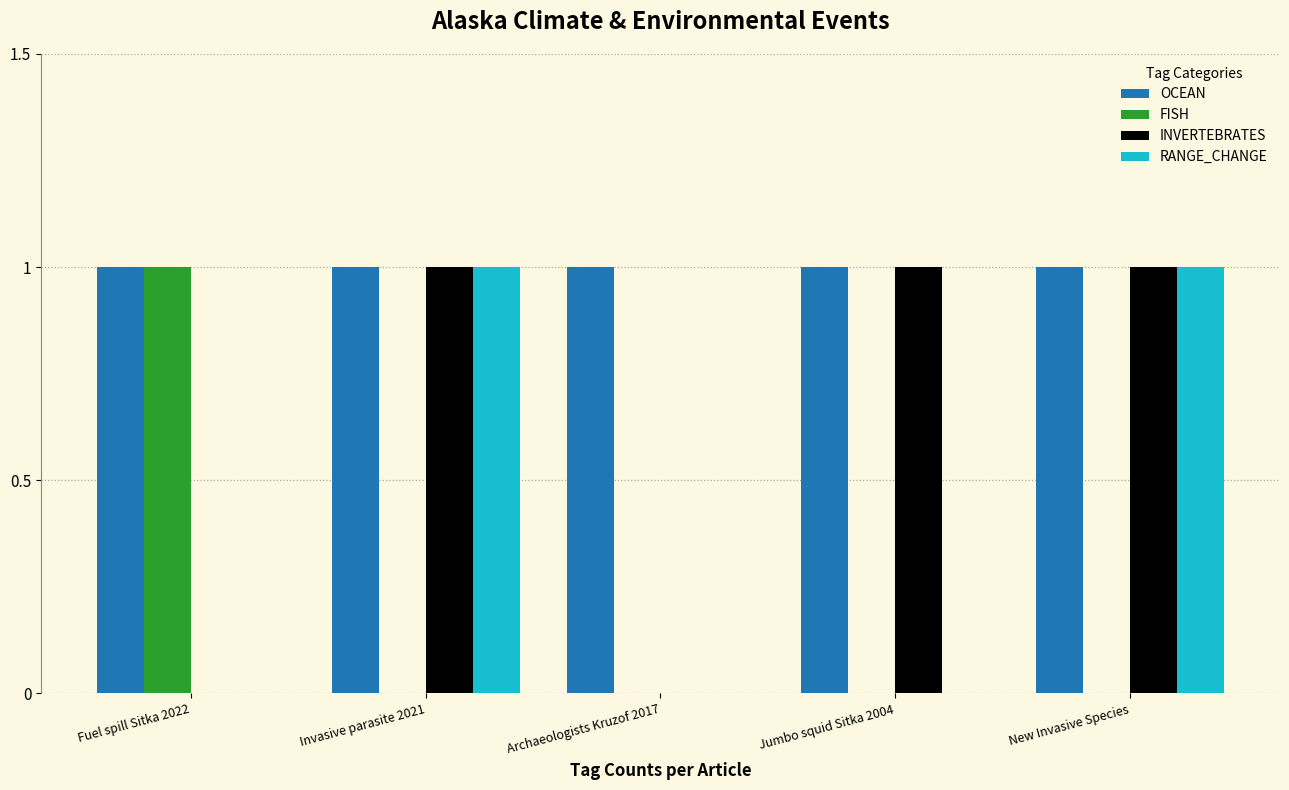

Reading right to left, transcribe all the data shown in this chart.

OCEAN: 1	1	1	1	1
FISH: 0	0	0	0	1
INVERTEBRATES: 1	1	0	1	0
RANGE_CHANGE: 1	0	0	1	0